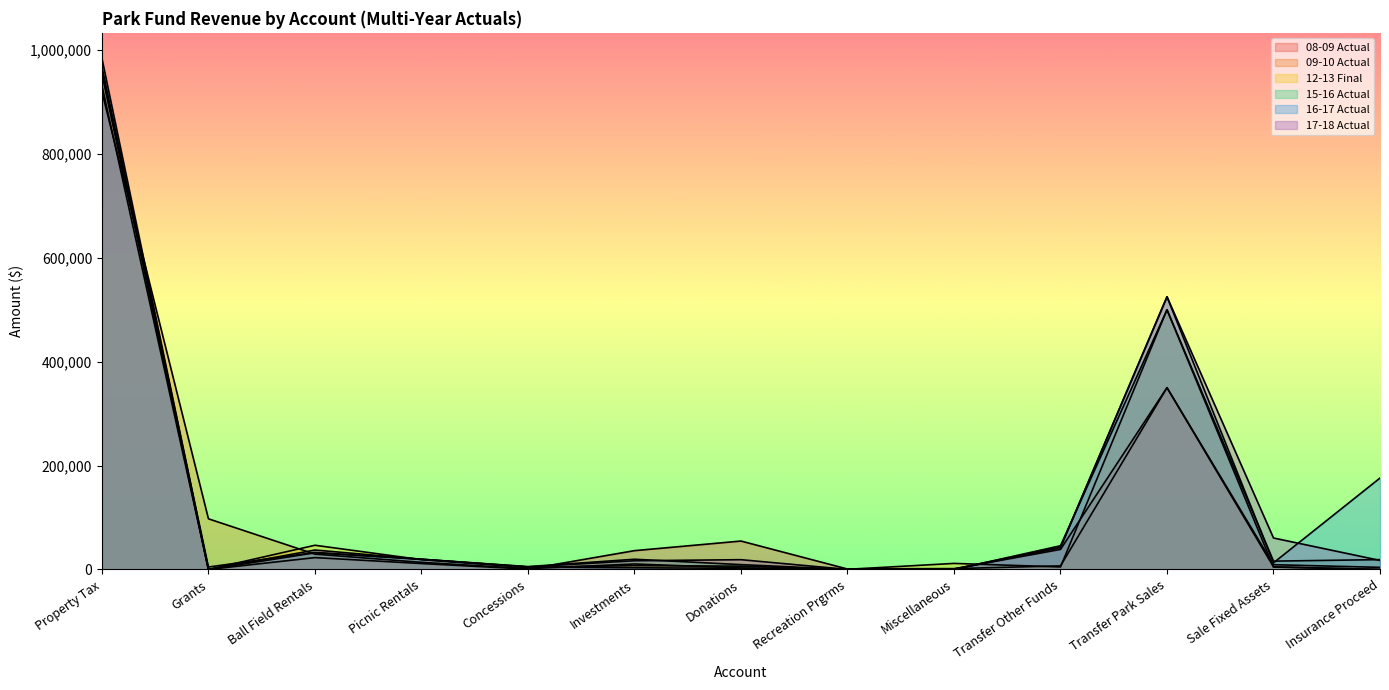

Which has a higher value, Picnic Rentals or Ball Field Rentals?

Ball Field Rentals